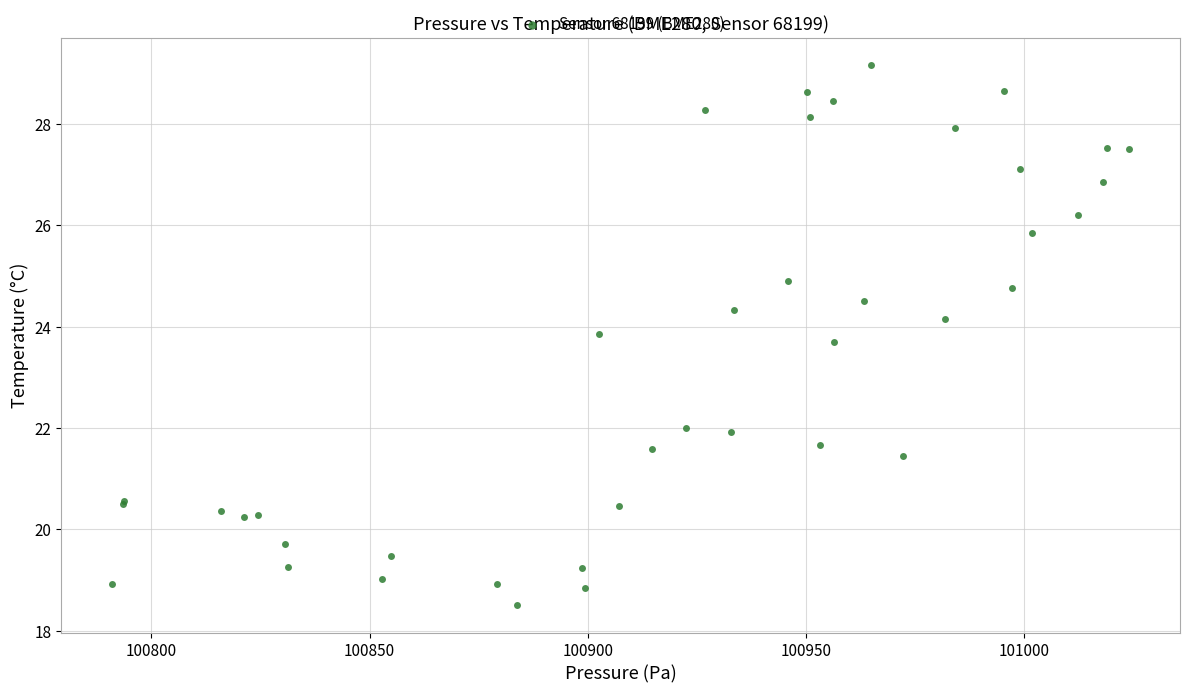

What Y value in the scatter plot is closest to 23?

23.7